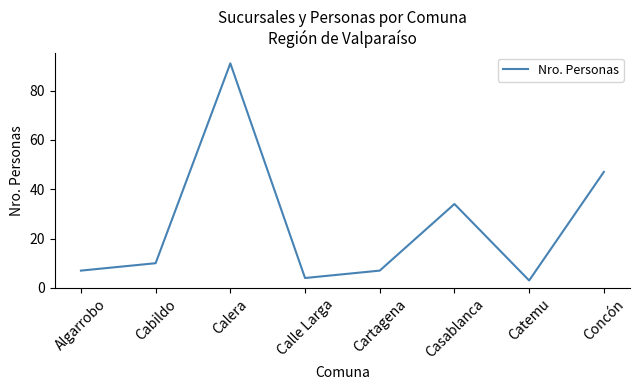

True or false: the data shows 10 at Cabildo.

True